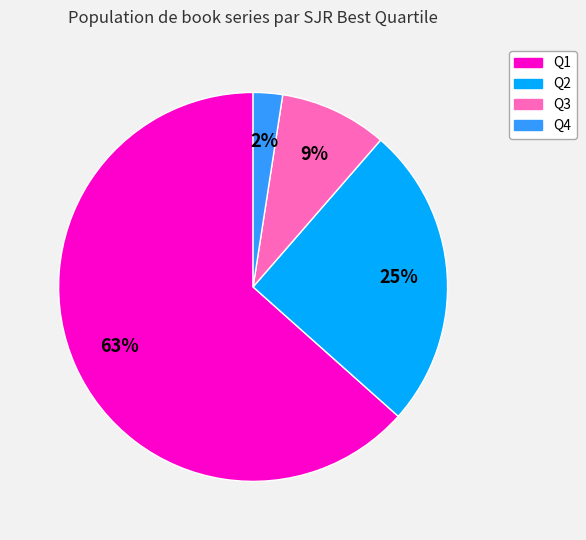

Do Q1 and Q3 together represent more than half of the pie?

Yes